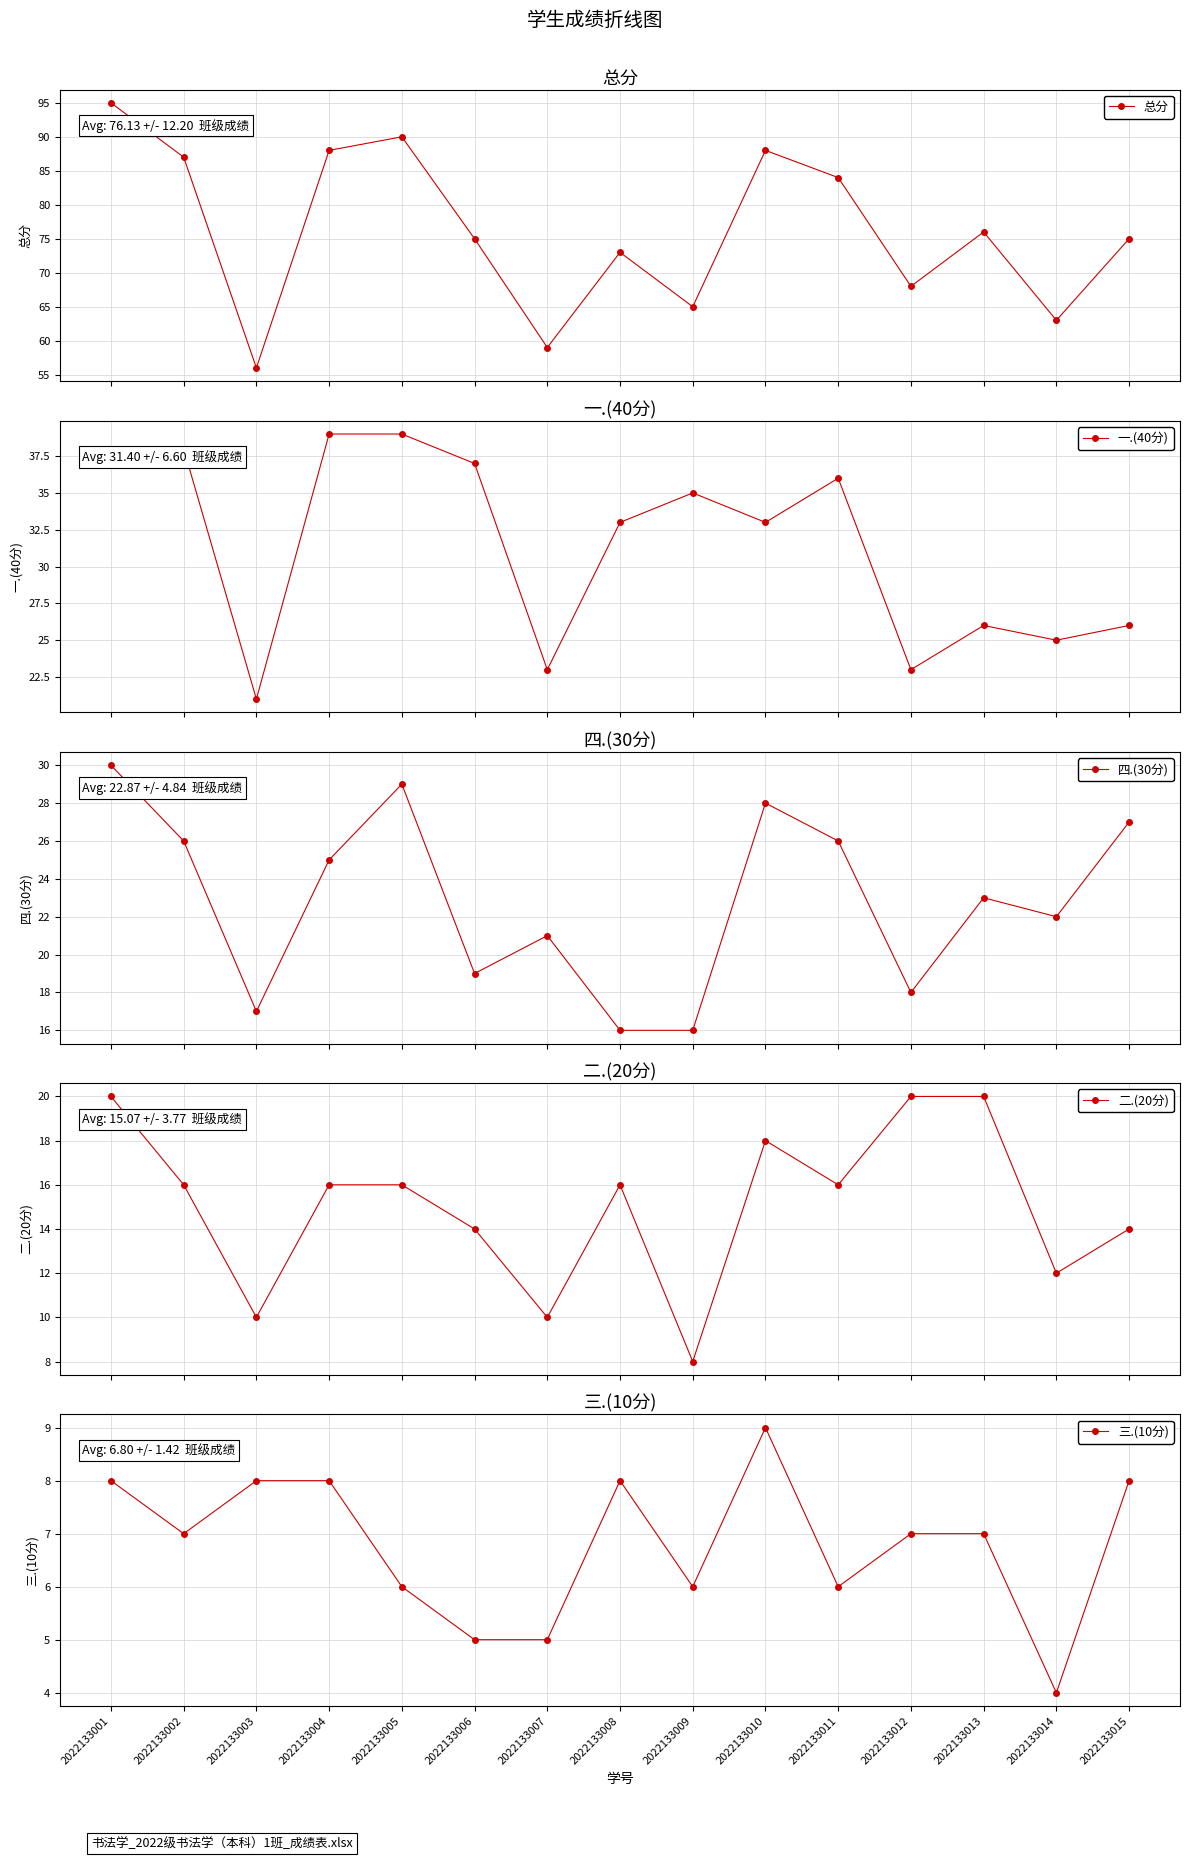

How many interior local valleys does the 三.(10分) series have?

4